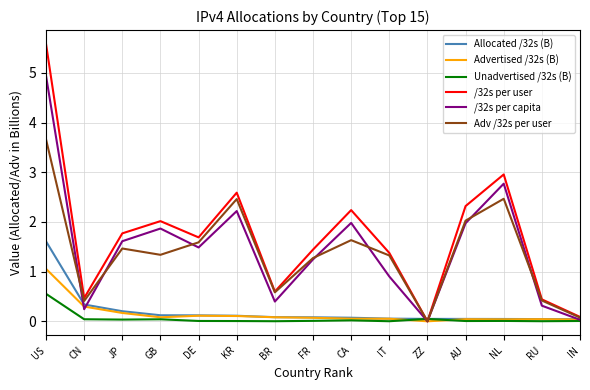

At which label does Unadvertised /32s (B) reach its peak?

US